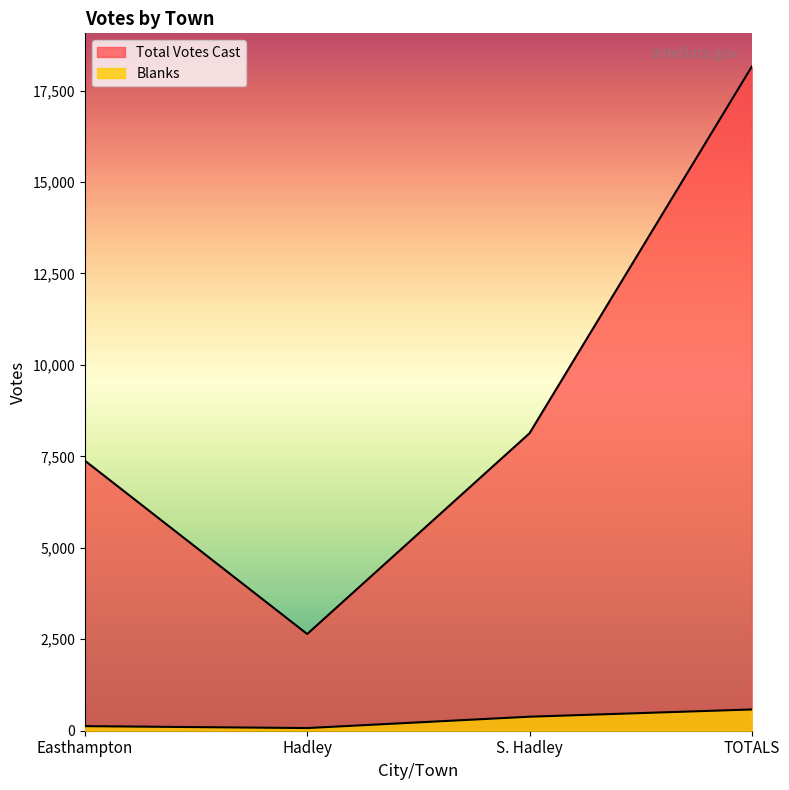

Which series has the largest total across all categories?

Total Votes Cast